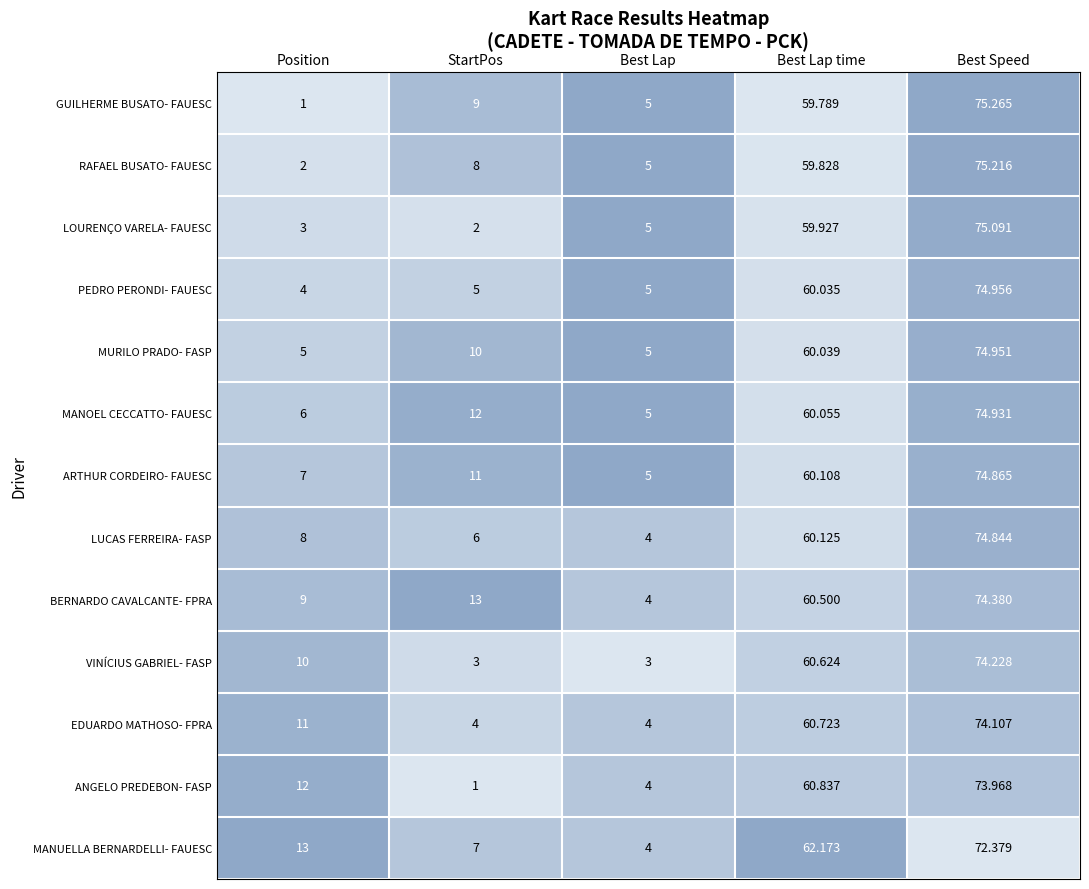

Rank the categories by LOURENÇO VARELA- FAUESC value from highest to lowest.

Best Speed, Best Lap time, Best Lap, Position, StartPos